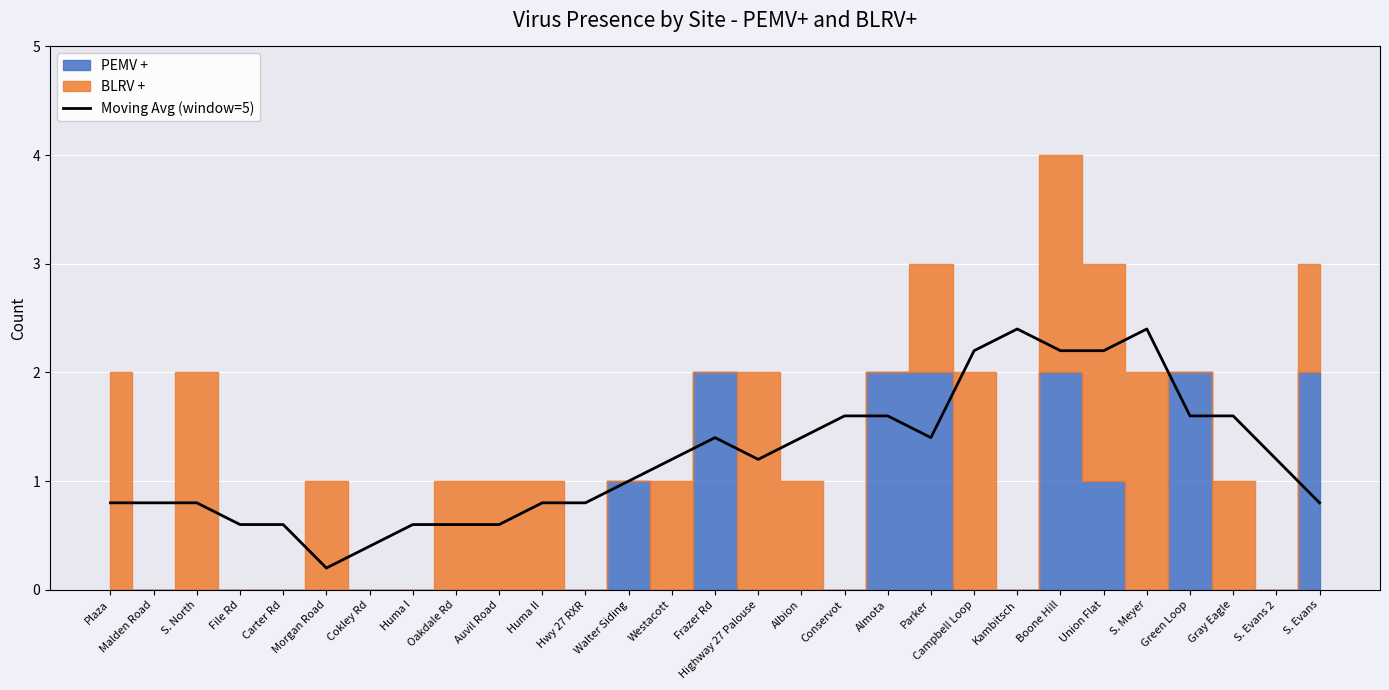

What is the label of the 14th point from the left?

Westacott